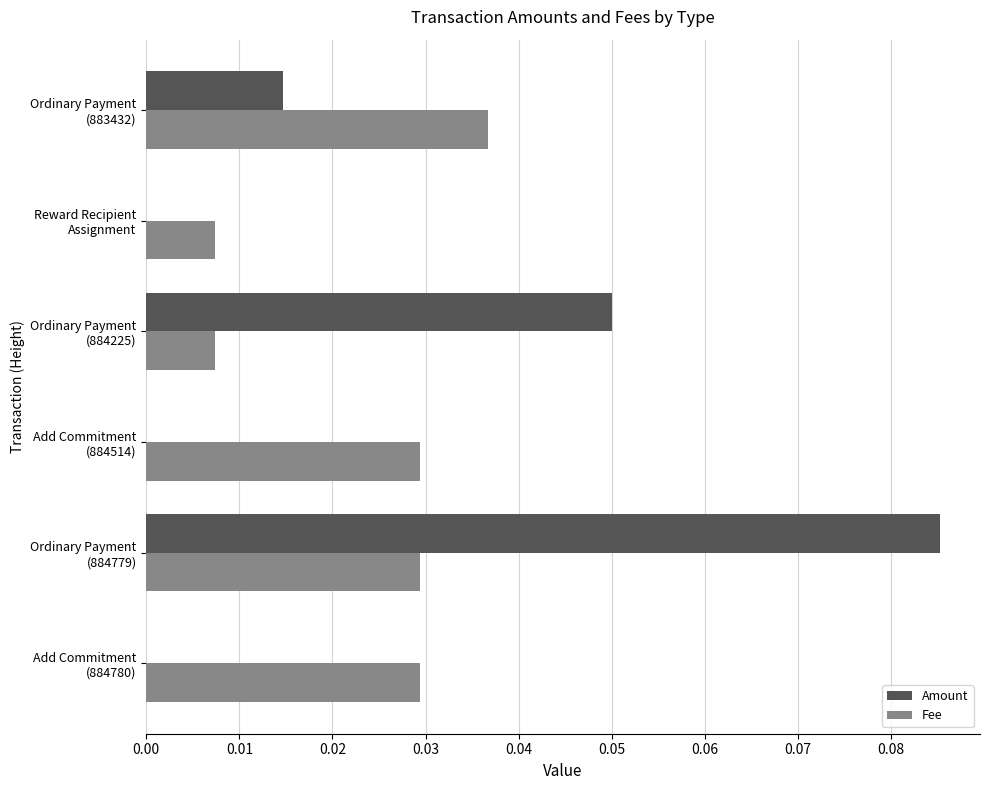

Which series has the largest range (max minus min)?

Amount